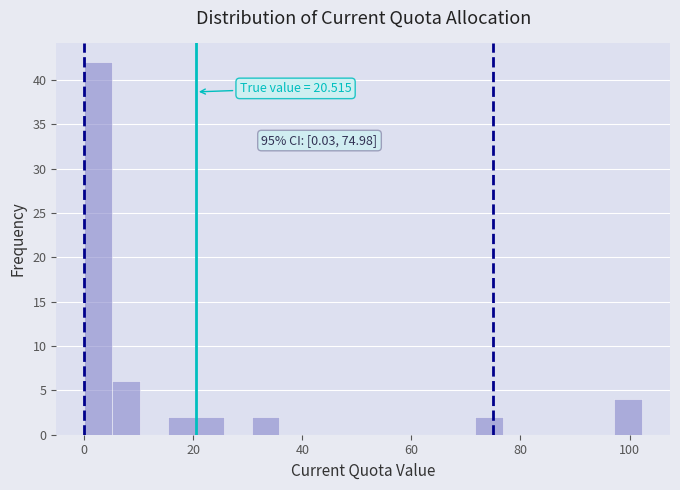

Read against the x-axis, roughly where is the centre of the tallest bar?

2